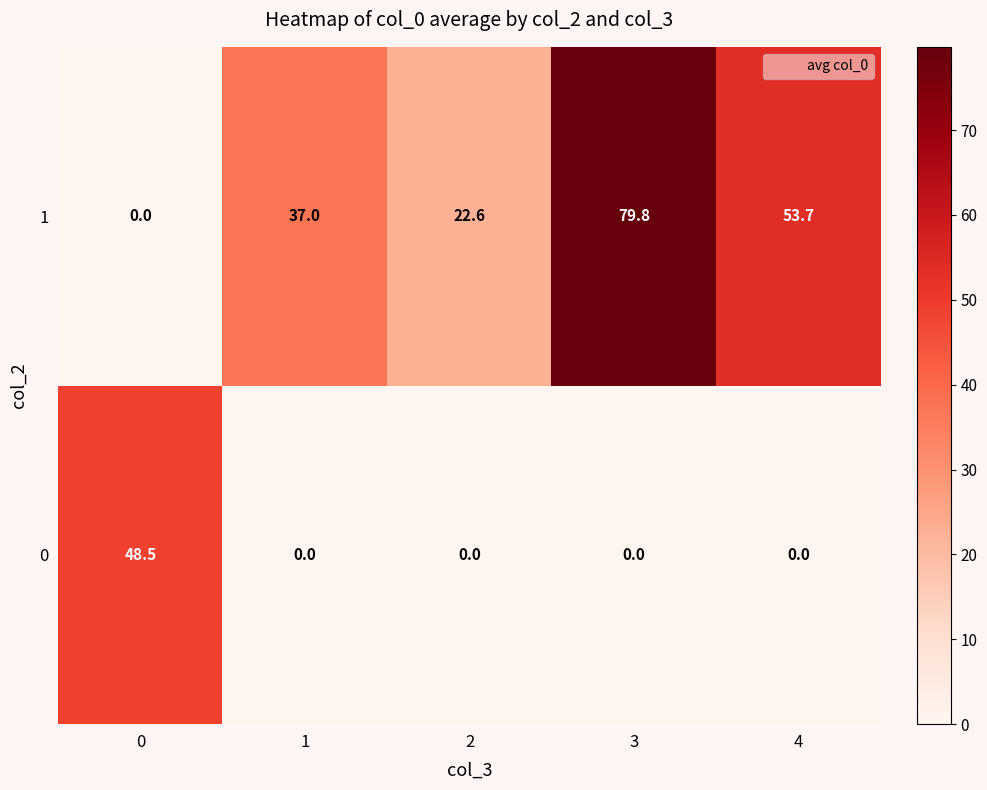

The 0 series shows -23.4 at 4. True or false?

False